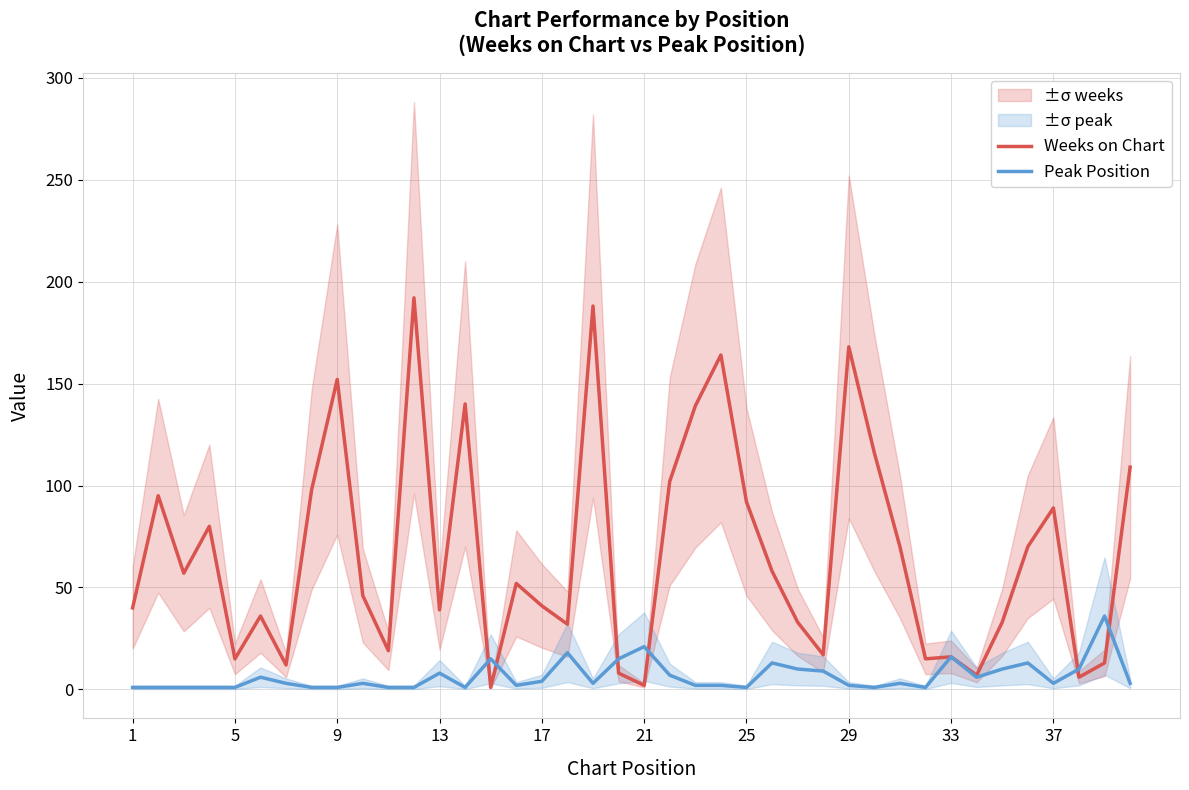

Is it true that Weeks on Chart equals 209 at 9?

False